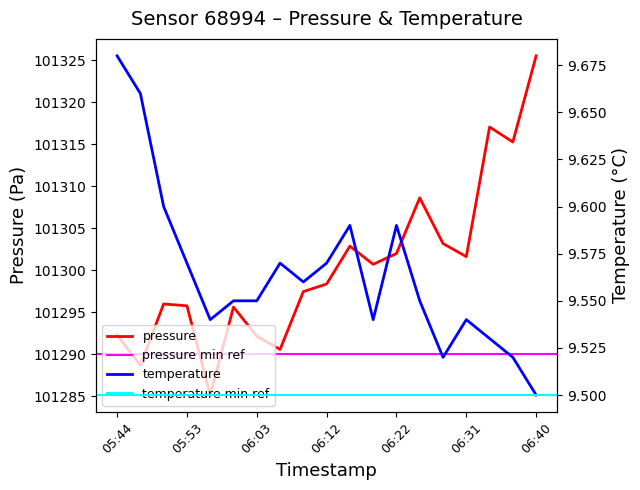

Which series has the largest range (max minus min)?

pressure